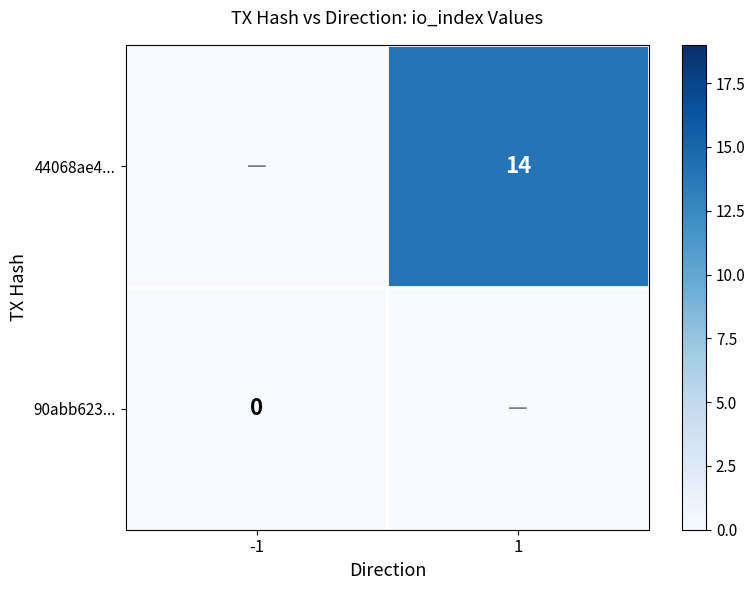

Which series has the largest total across all categories?

44068ae4...